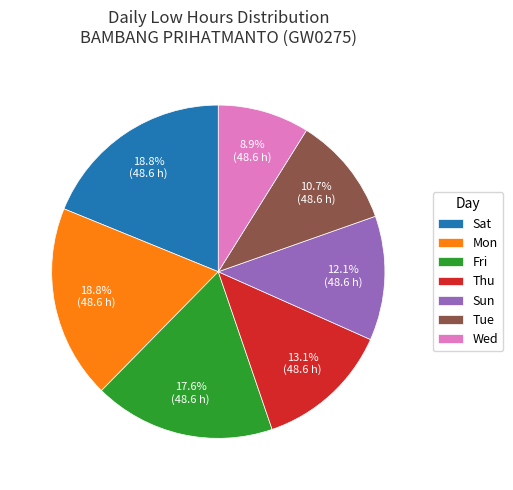

Is there a majority slice in this chart?

No